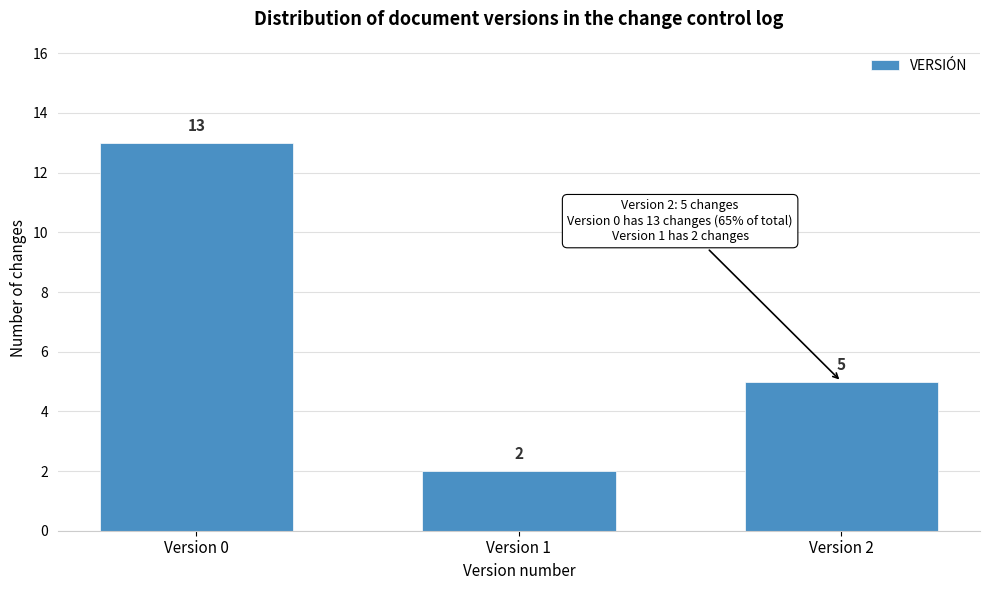

Reading left to right, list all the values displayed in this chart.

Version 0=13	Version 1=2	Version 2=5